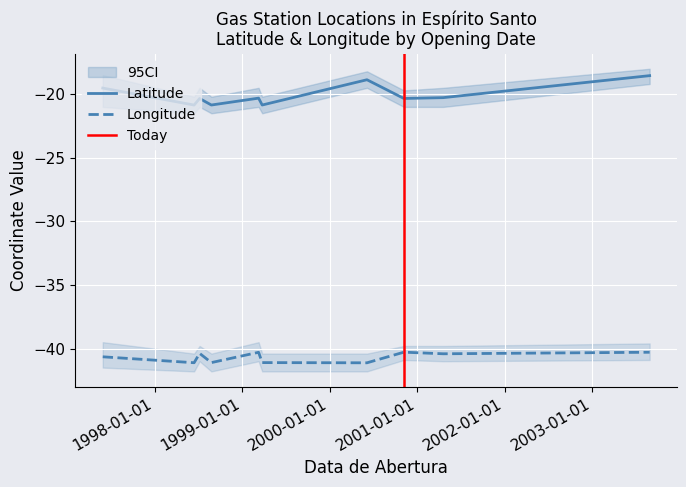

What are all the series names shown in the legend?

Latitude, Longitude